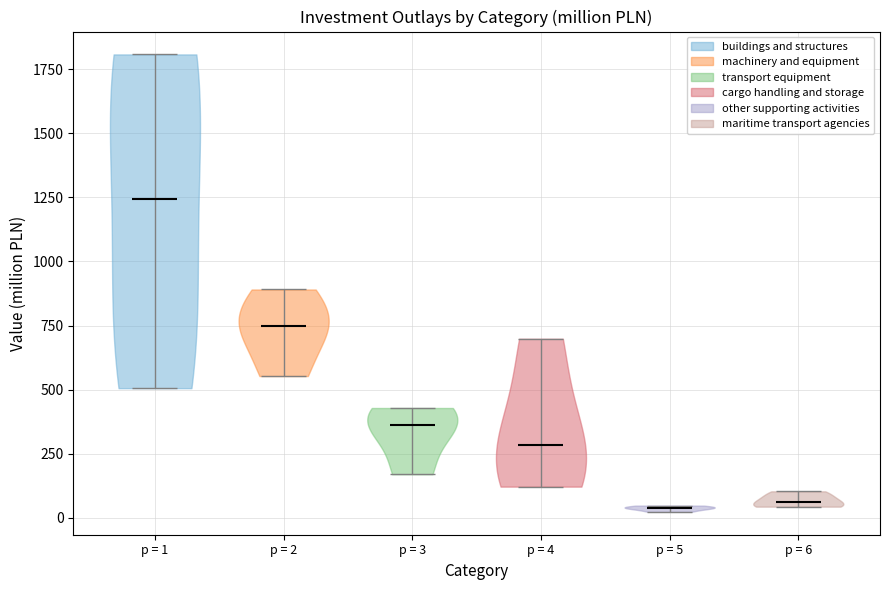

Which violin has the highest median line?

p = 1